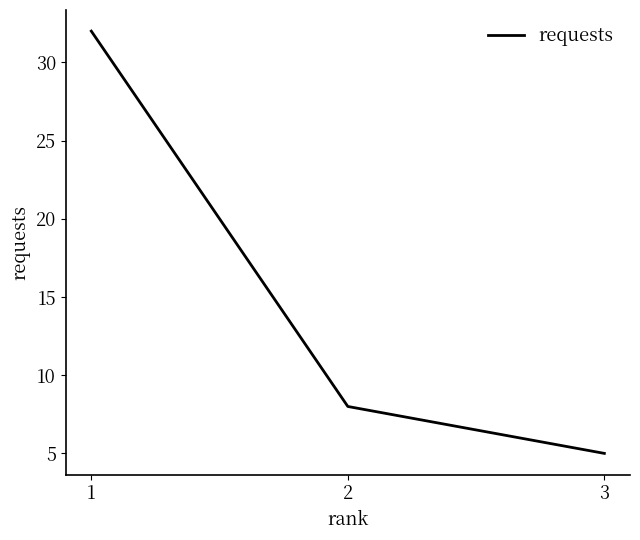

Reading left to right, transcribe all the data shown in this chart.

32	8	5